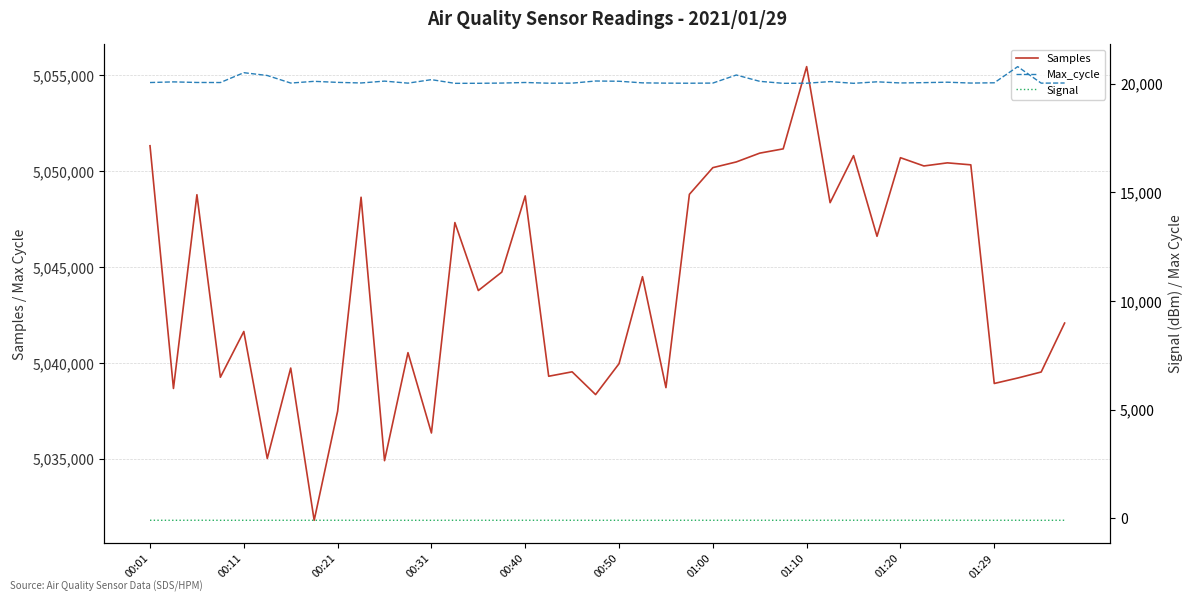

True or false: Max_cycle has more than 1 interior local peaks.

True